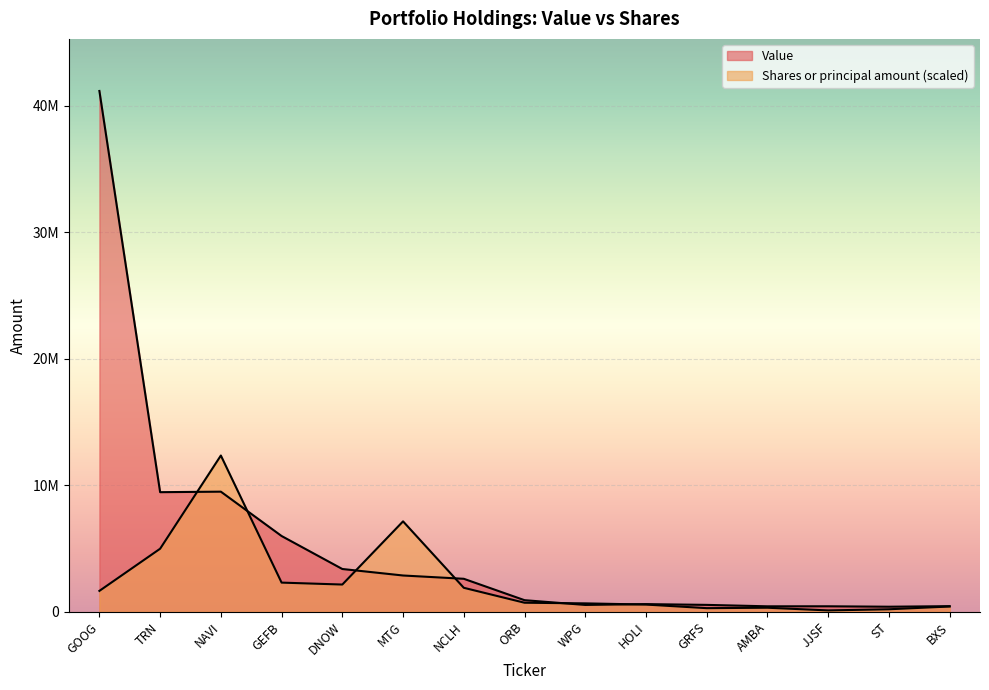

What position from the left is HOLI?

10